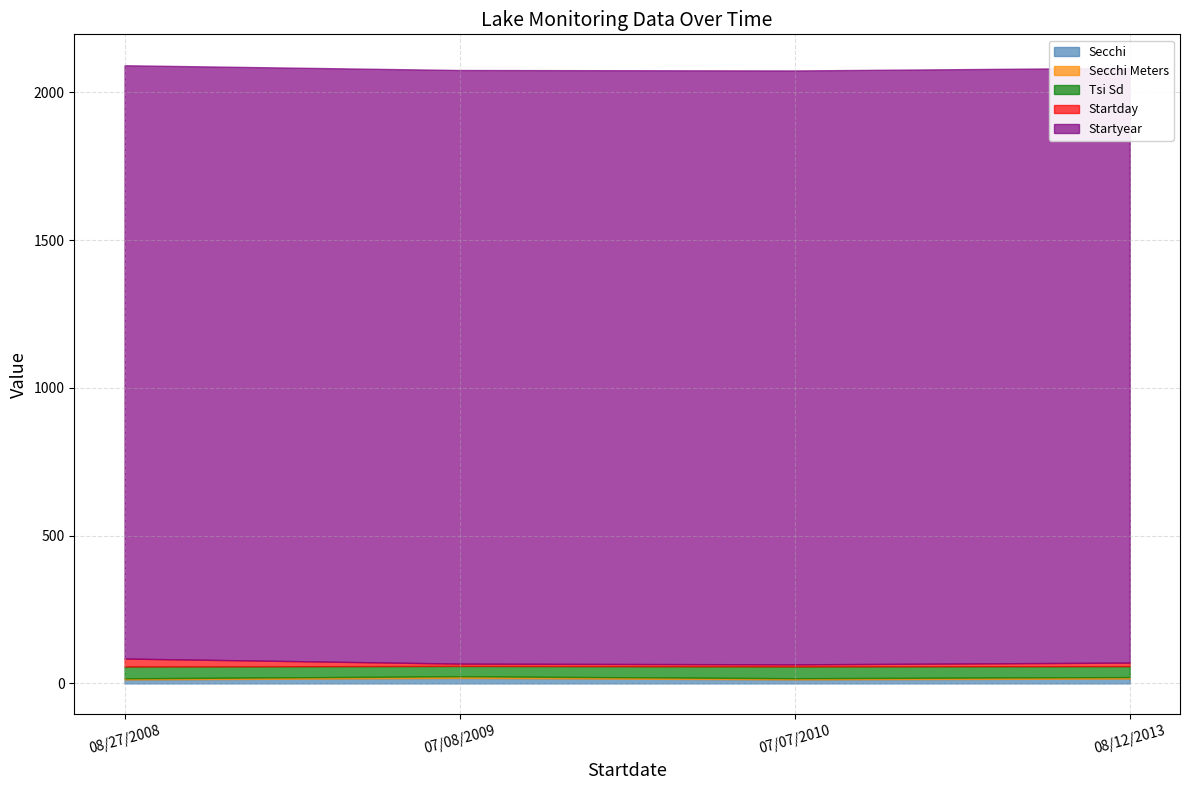

At which label does Startday first exceed 12?

08/27/2008